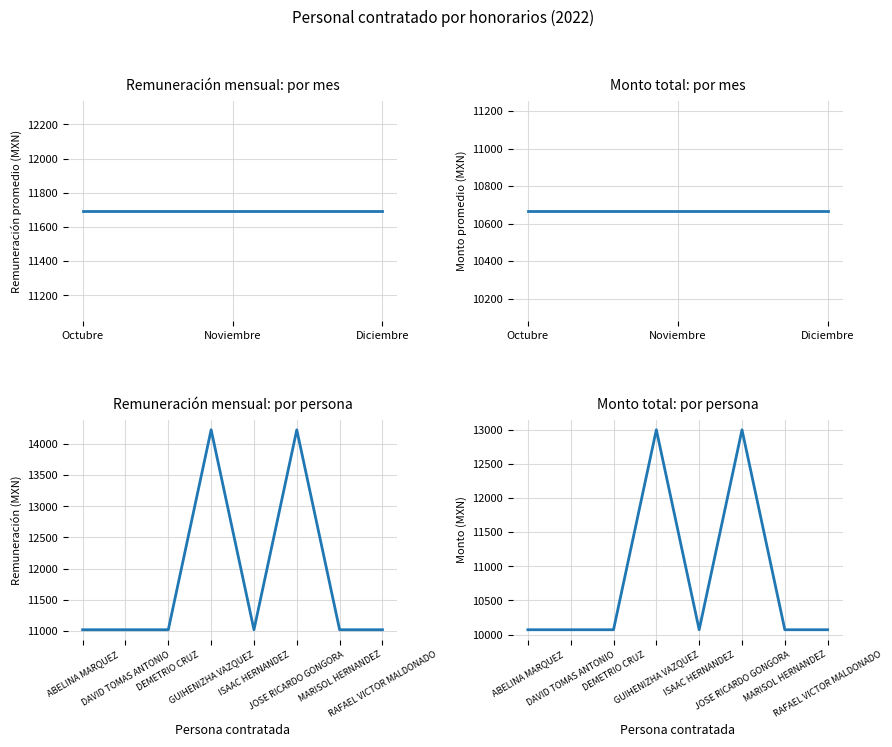

At which category does Monto total a pagar reach its first local peak?

GUIHENIZHA VAZQUEZ